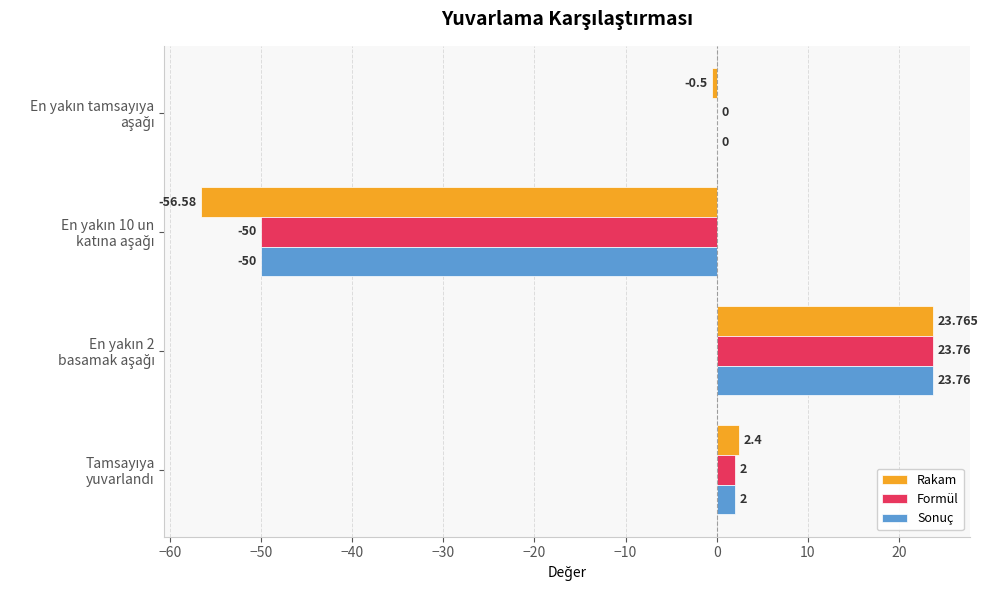

What are all the series names shown in the legend?

Rakam, Formül, Sonuç